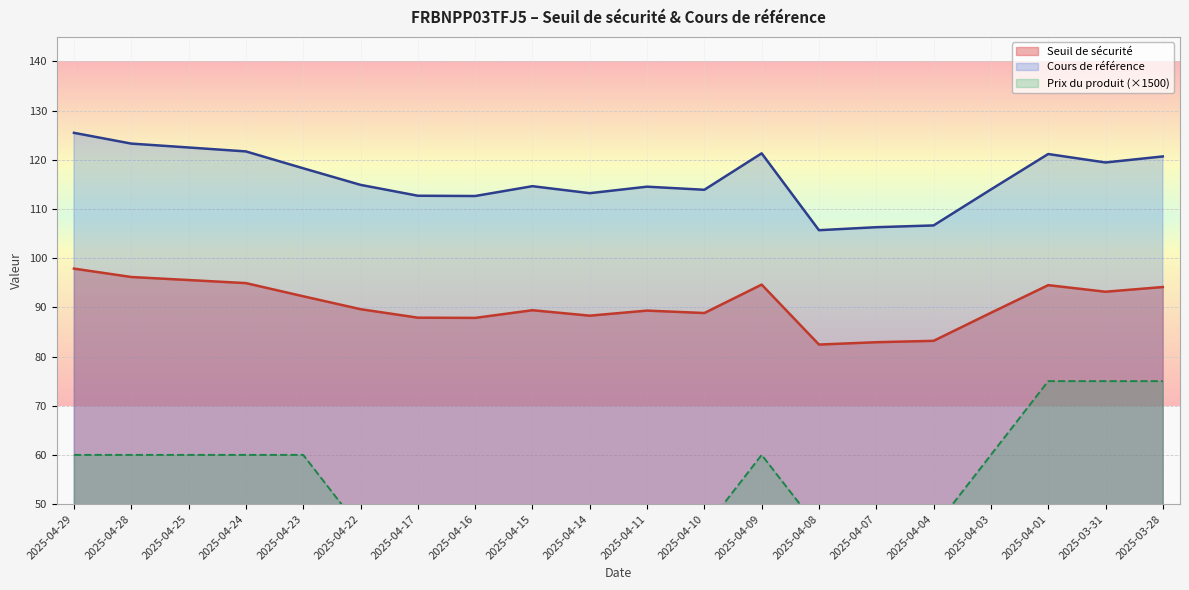

What is the label of the 7th point from the right?

2025-04-08